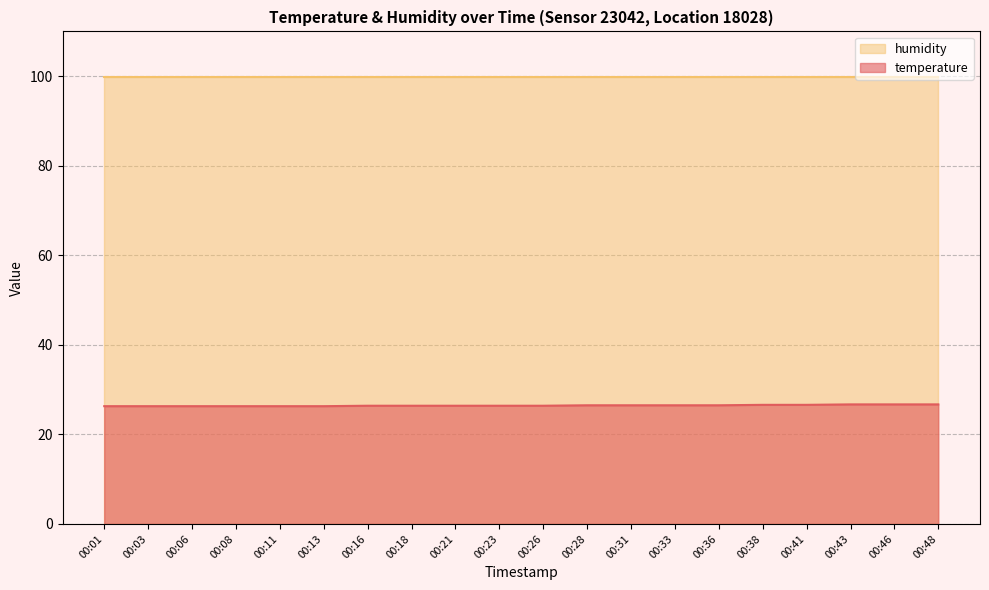

What is the sum of all values?

529.1